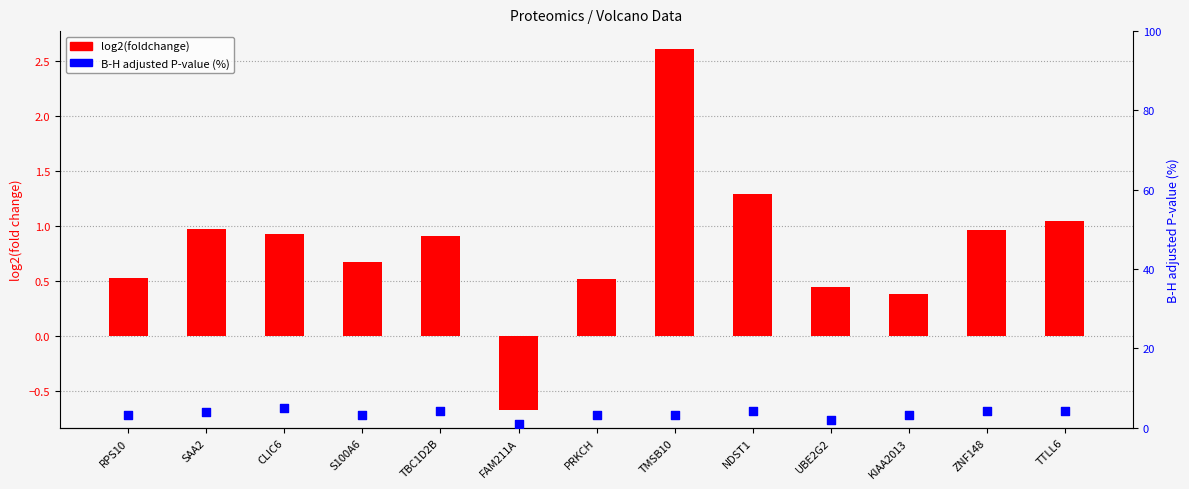

Which series contains the lowest Y value?

log2(foldchange)